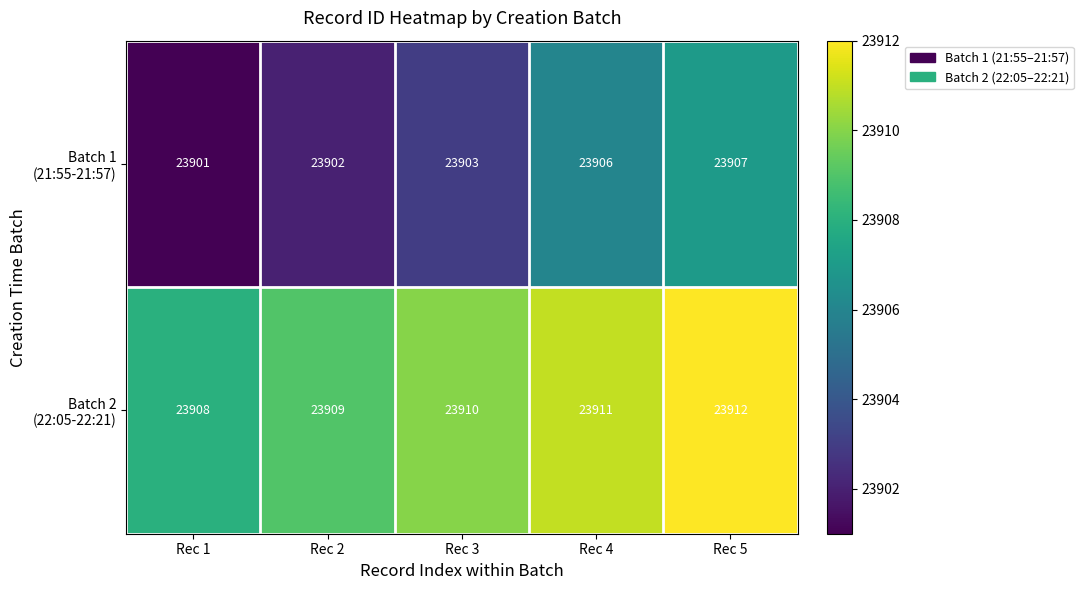

At which category does the chart reach its peak across all series?

Rec 5